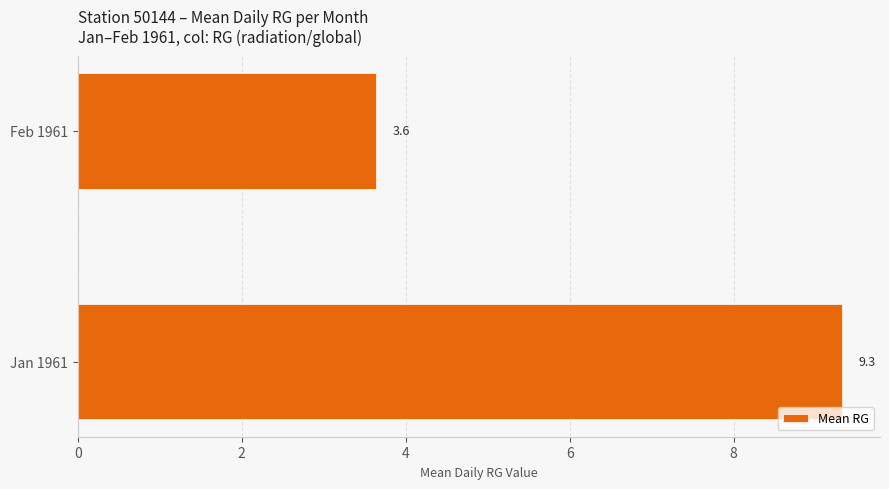

What is the sum of all values?

13.0